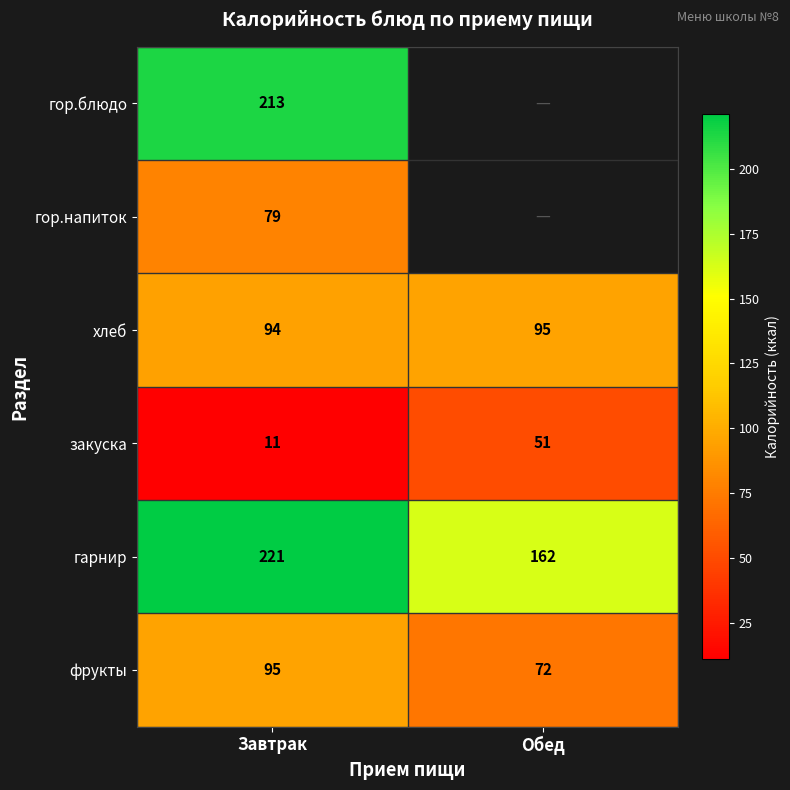

List the labels in order of гарнир value, largest first.

Завтрак, Обед